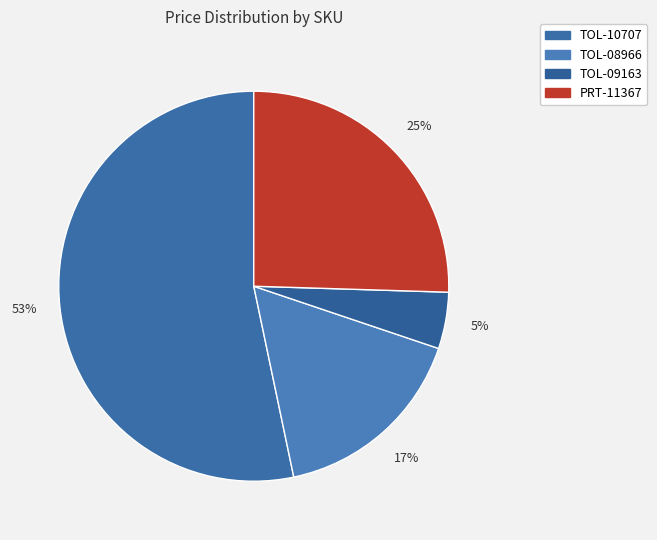

Which has a higher value, TOL-10707 or TOL-09163?

TOL-10707